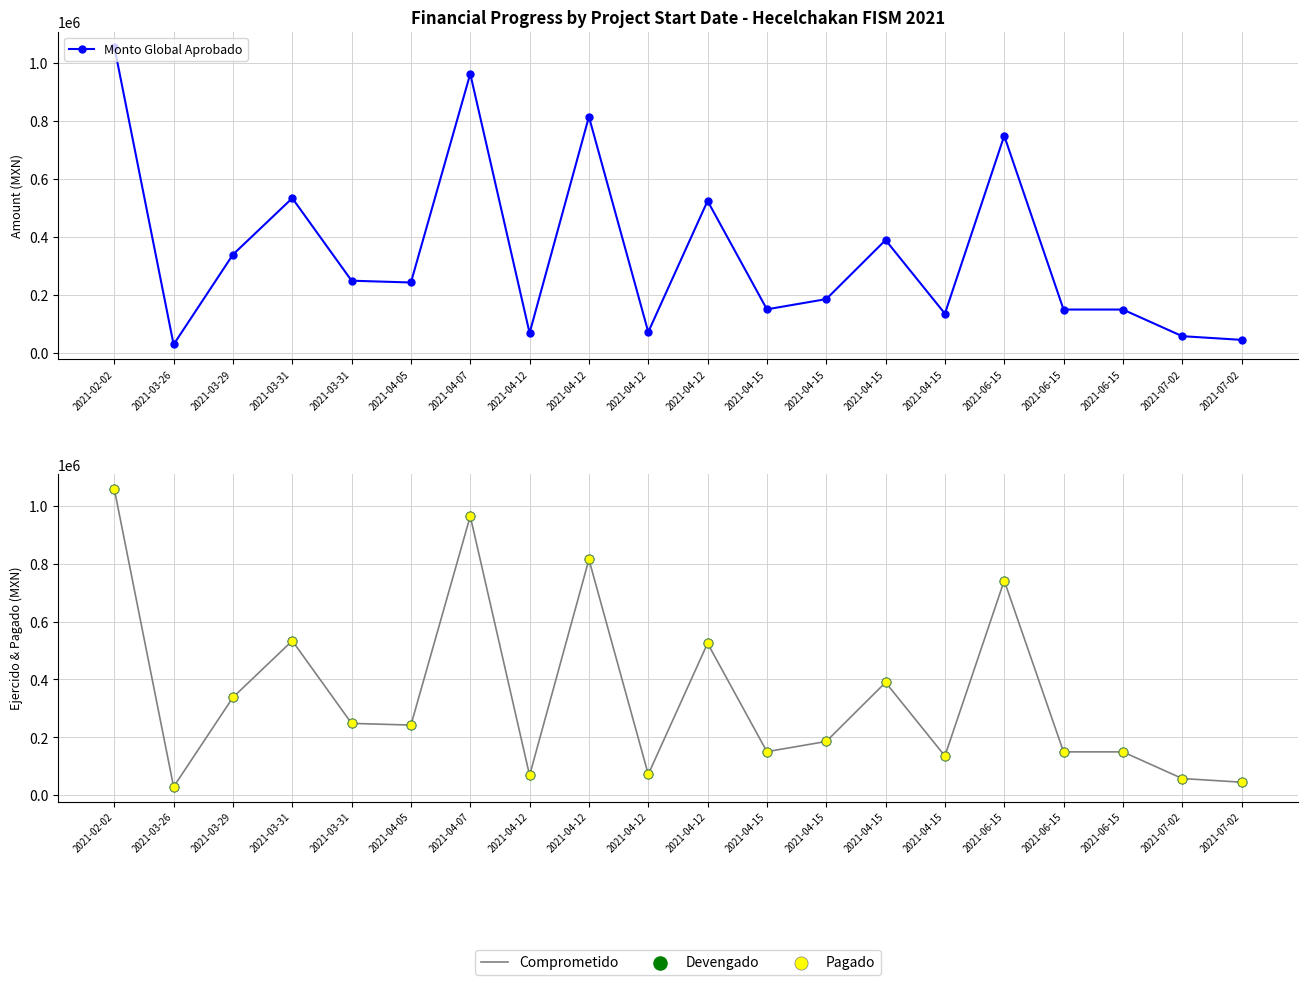

Which series reaches the maximum Y coordinate?

Monto Global Aprobado